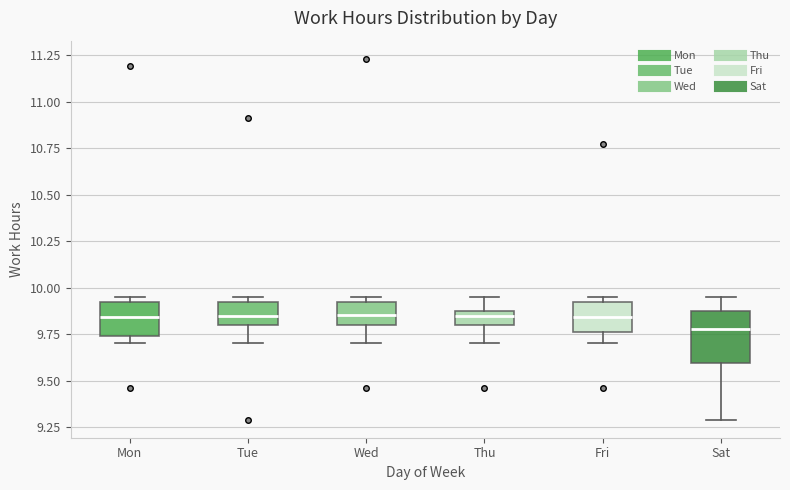

Where does the lower whisker of the box for Wed end on the y-axis? The values are not printed on the chart, so give them approximately, as read against the axis.

9.70